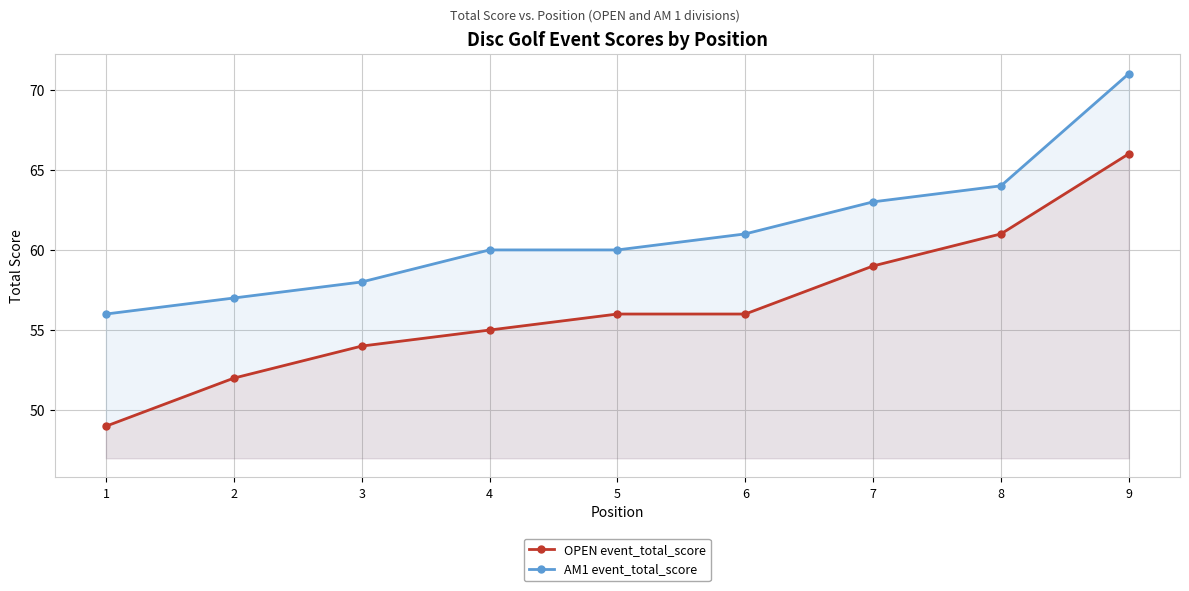

What is the sum of the OPEN event_total_score values at 1 and 3?

103